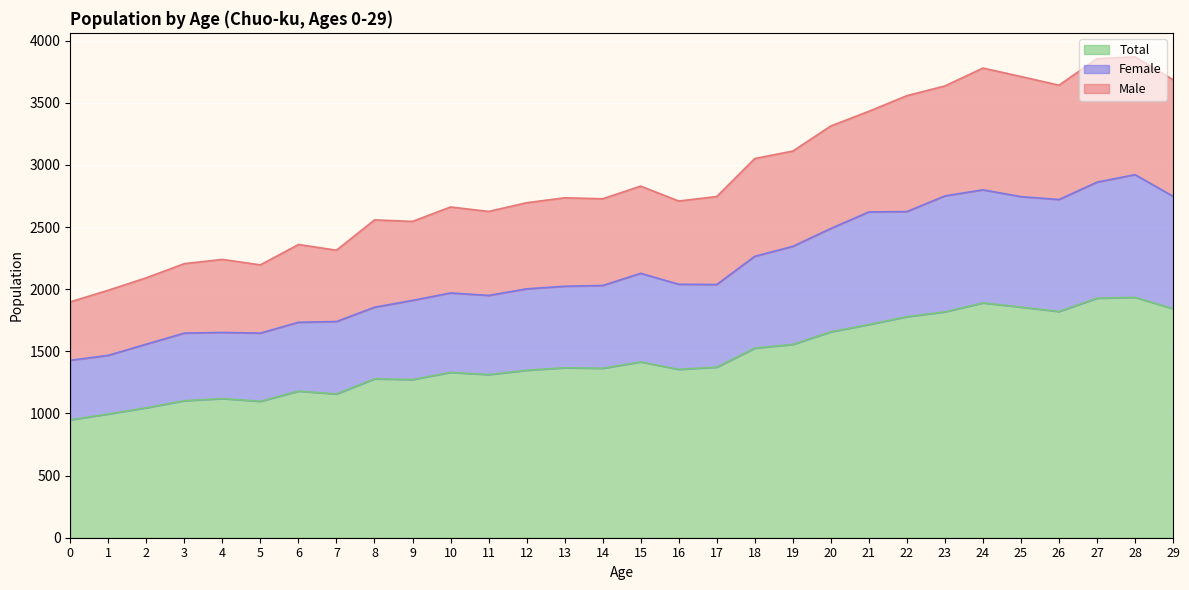

How many lines are shown in the chart?

3